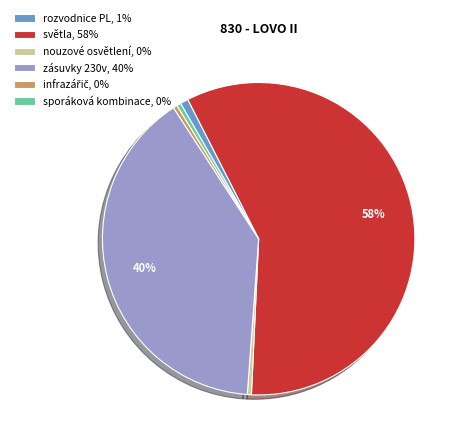

Does světla represent more than half of the total?

Yes